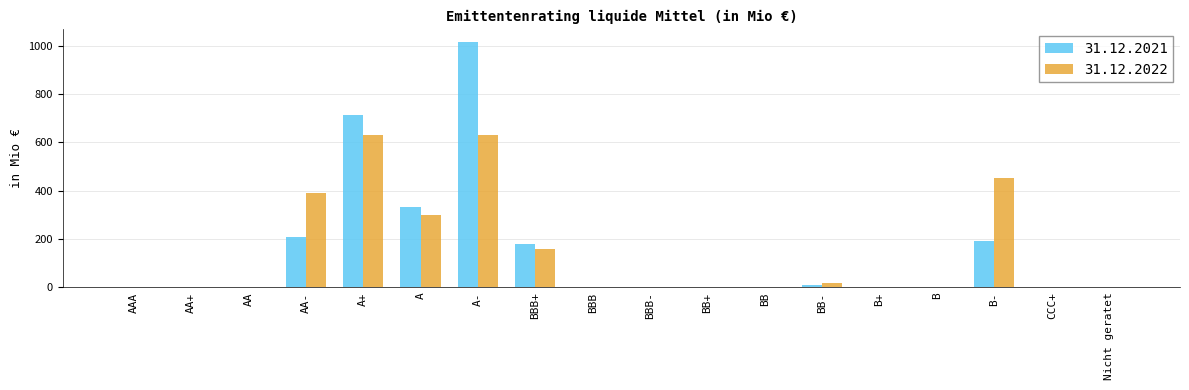

What is the average value of the 31.12.2021 series?

147.9